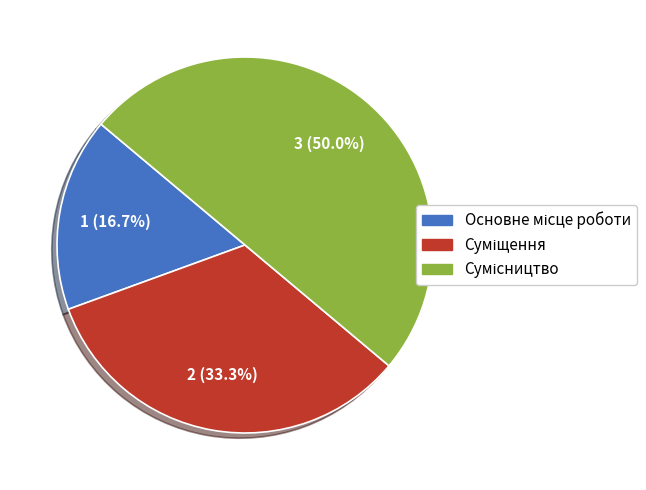

To the nearest percent, what is the difference between the Суміщення and Сумісництво slice percentages?

17%